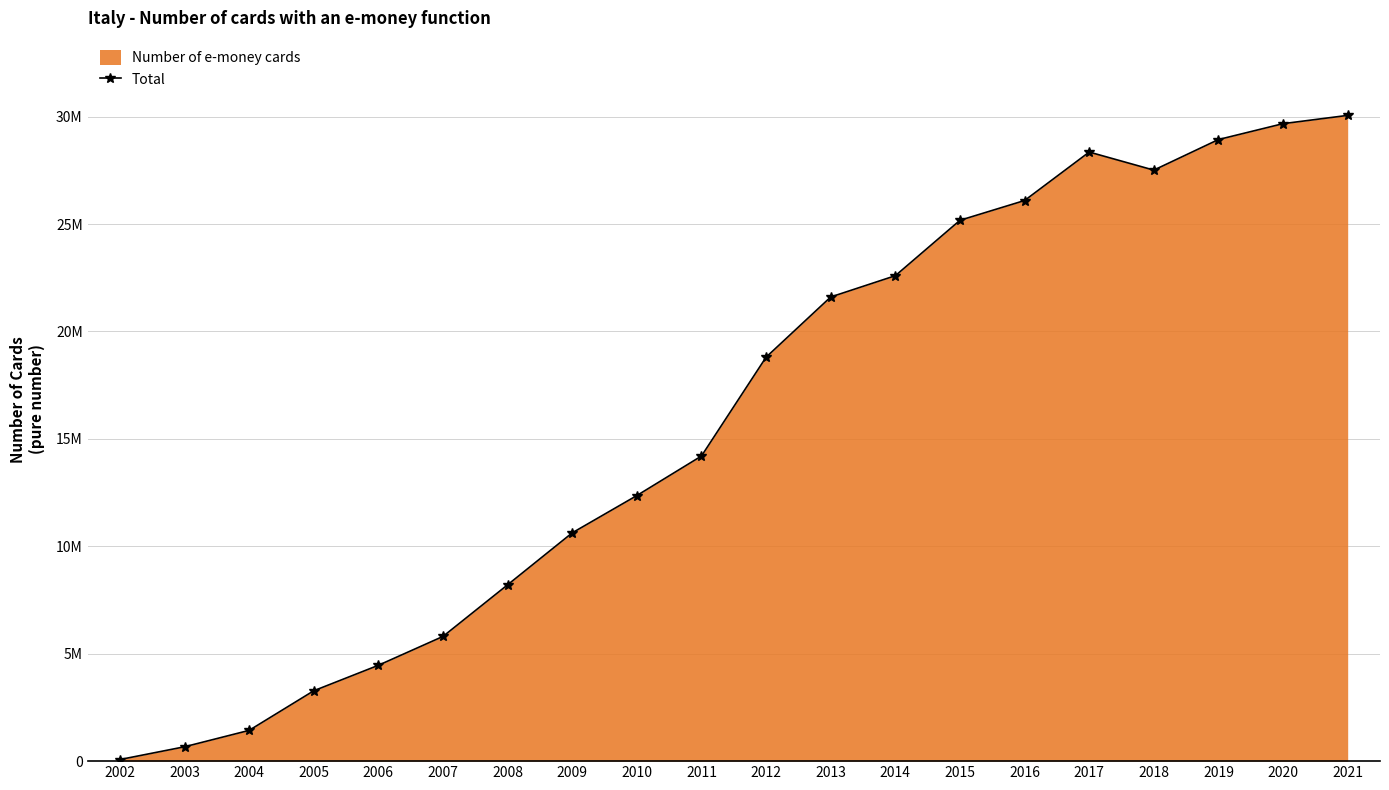

Reading right to left, extract all data points from this chart.

2021=30058984	2020=29673391	2019=28934058	2018=27510665	2017=28351964	2016=26096130	2015=25175345	2014=22595966	2013=21605950	2012=18803776	2011=14202904	2010=12362334	2009=10626913	2008=8208000	2007=5805000	2006=4460977	2005=3274946	2004=1431930	2003=668000	2002=74000